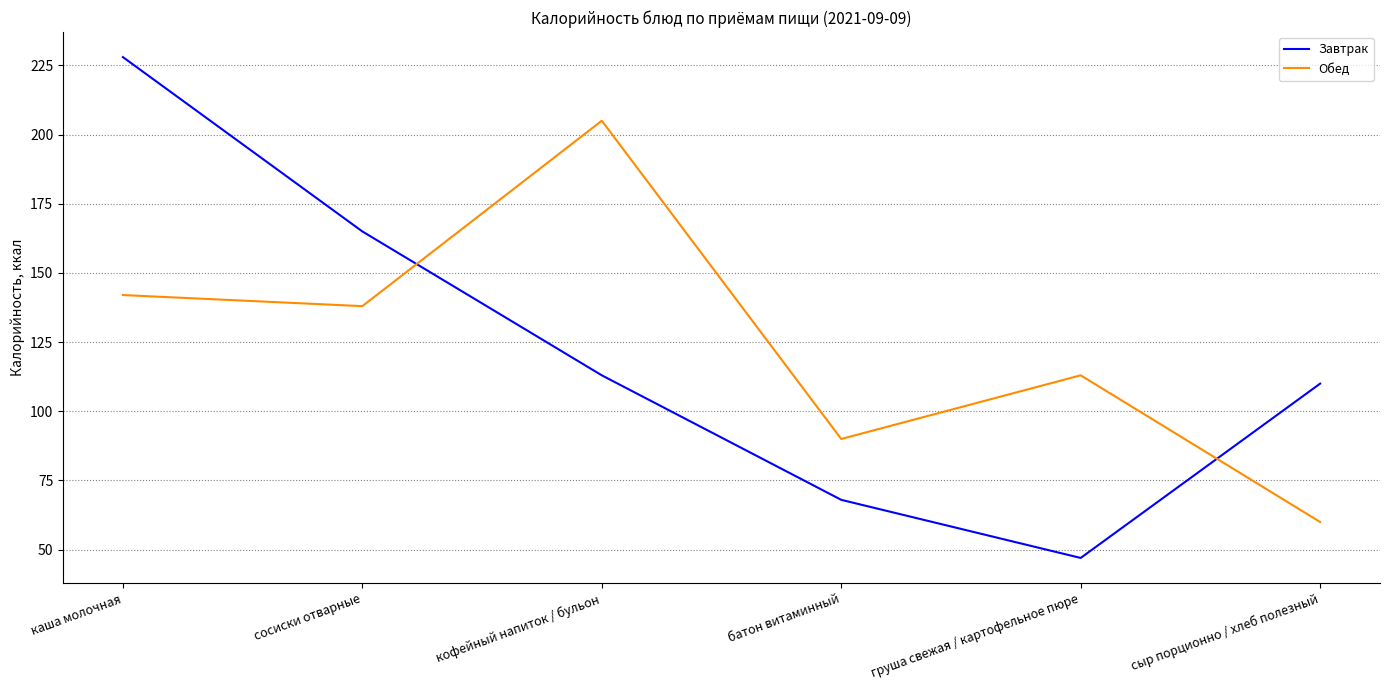

True or false: Завтрак and Обед cross at least once.

True